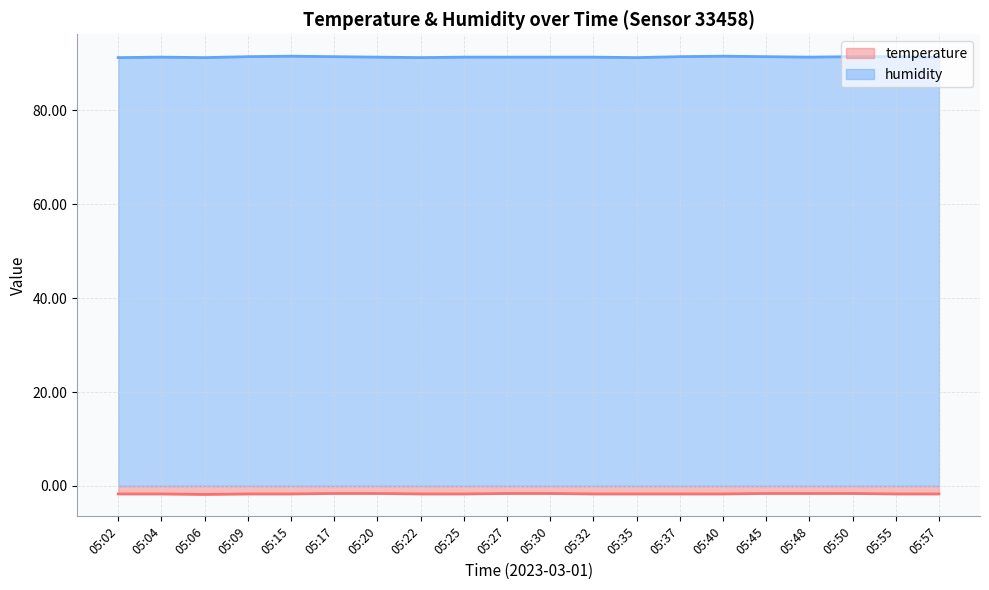

What is the total value across all series at 05:02?

89.5